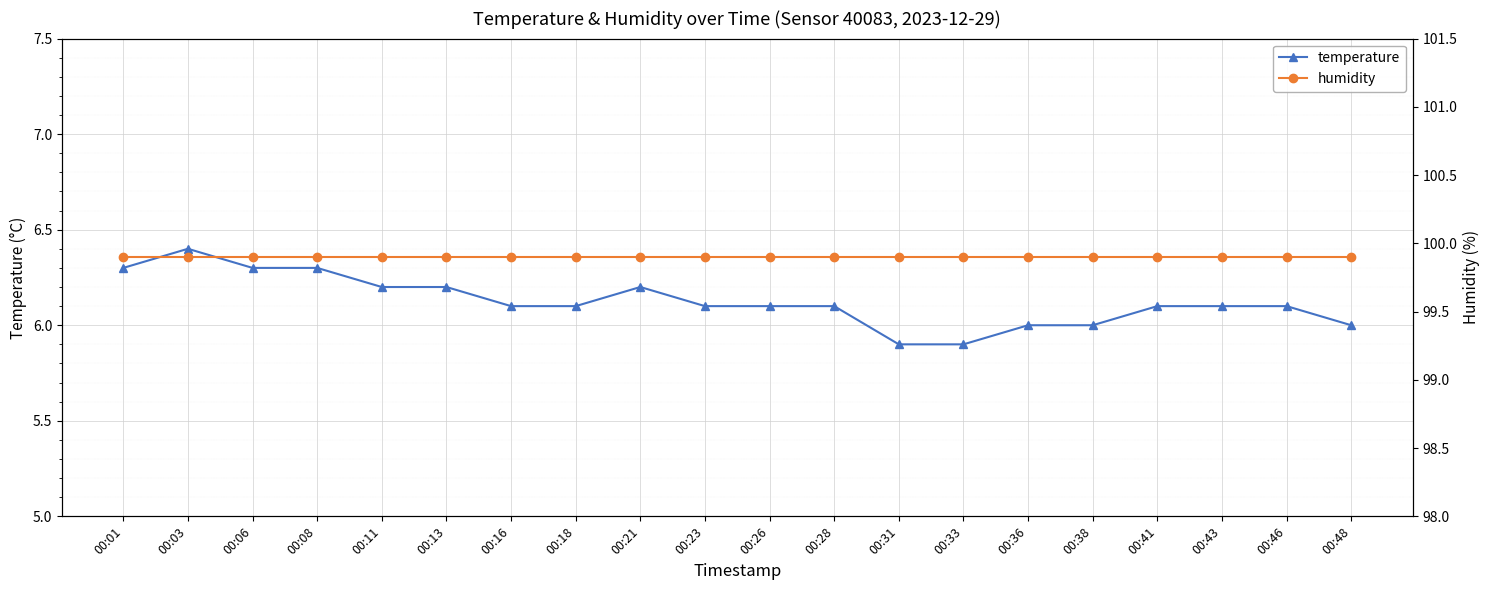

What is the value of the humidity point at the 9th from the left?

99.9